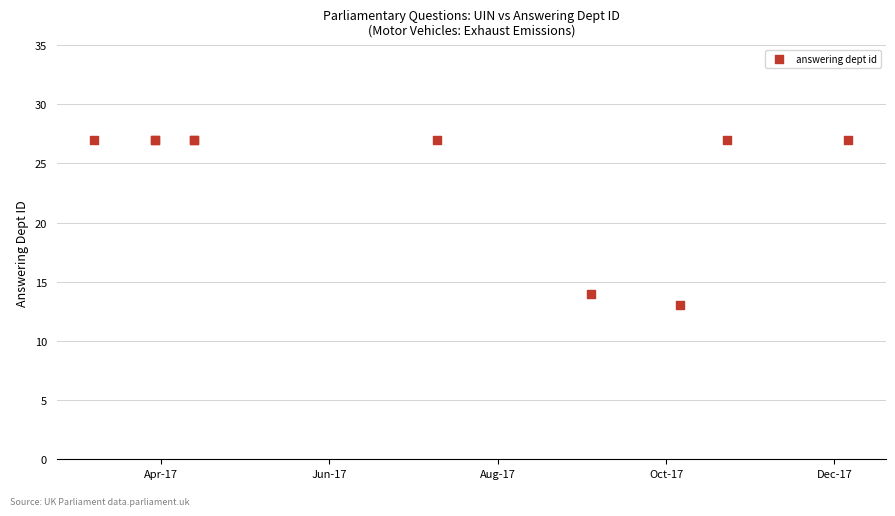

What Y value in the scatter plot is closest to 20?

14